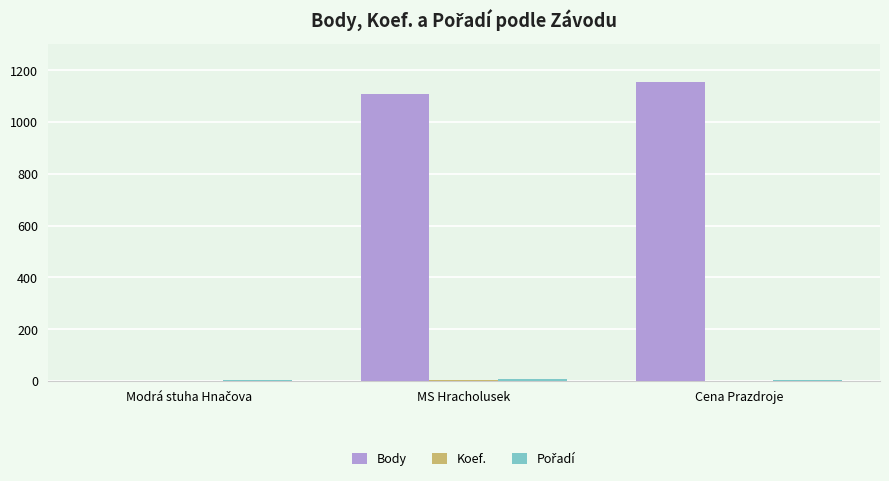

The Body series shows 1814 at MS Hracholusek. True or false?

False